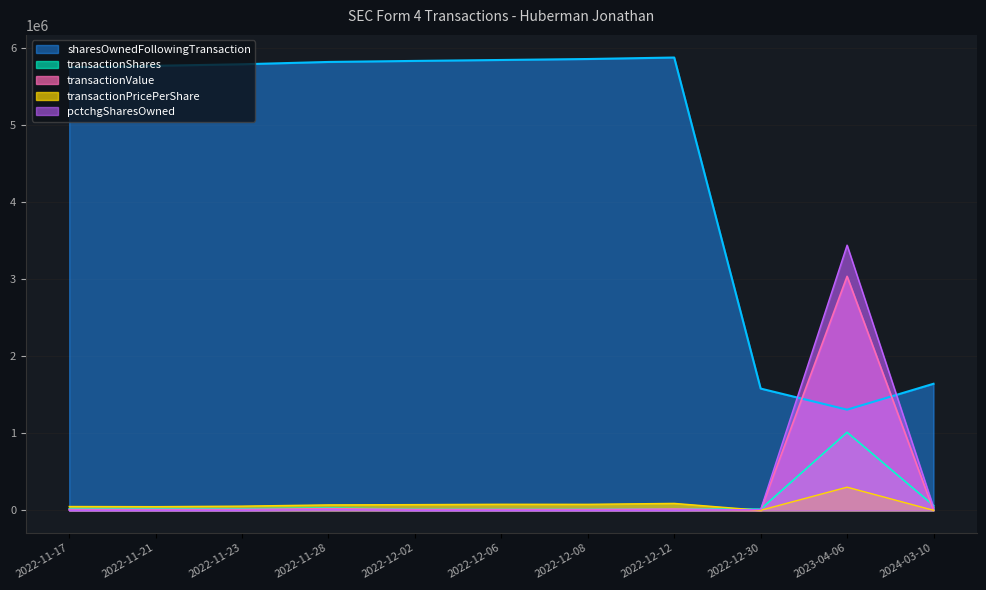

What position from the right is 2022-12-08?

5